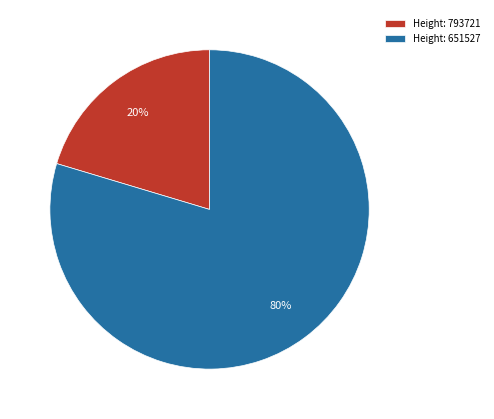

Which has a higher value, Height: 793721 or Height: 651527?

Height: 651527